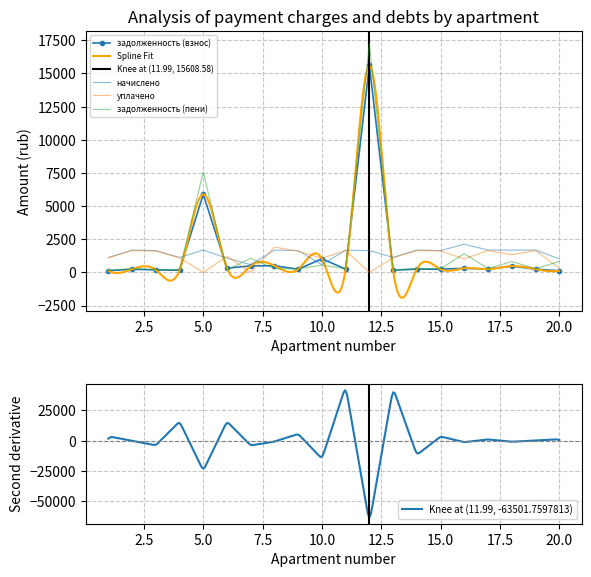

At which category does начислено reach its first local valley?

4